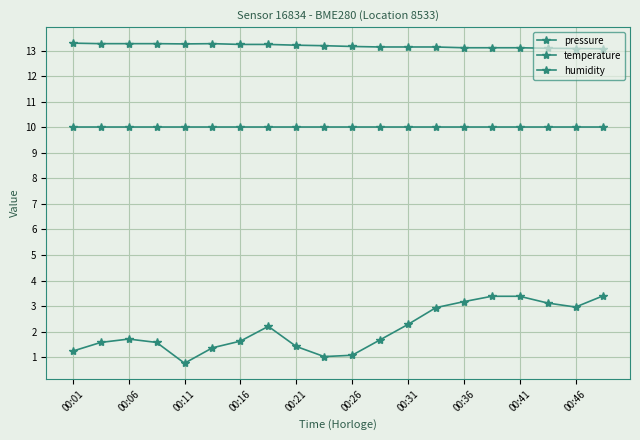

What is the average value of the humidity series?

10.0